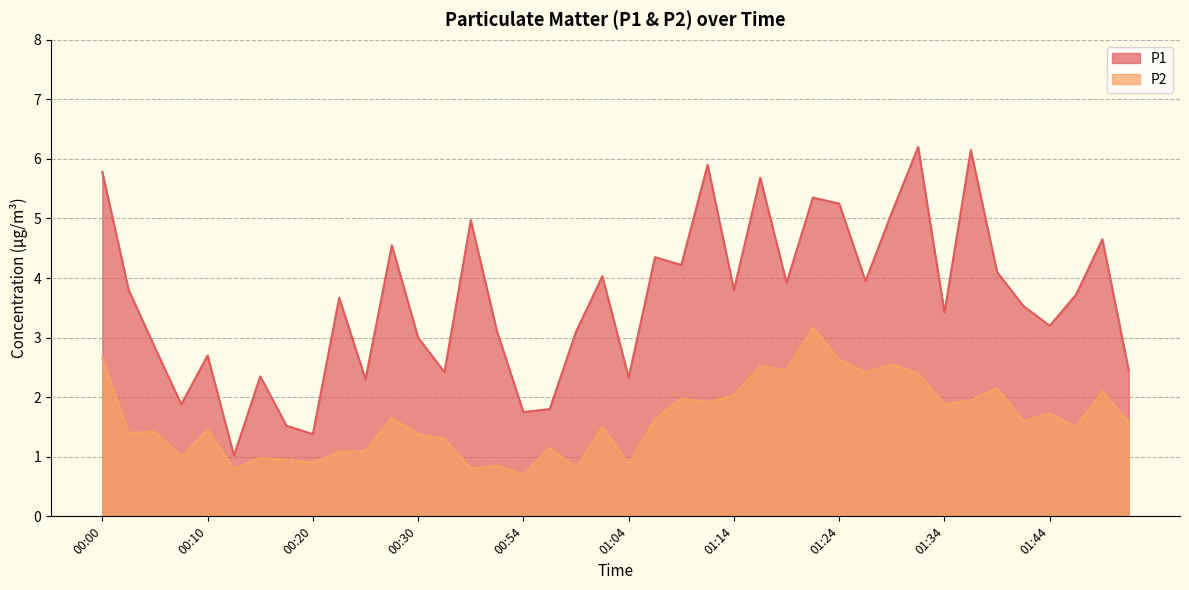

At how many categories does at least one series exceed 6?

2